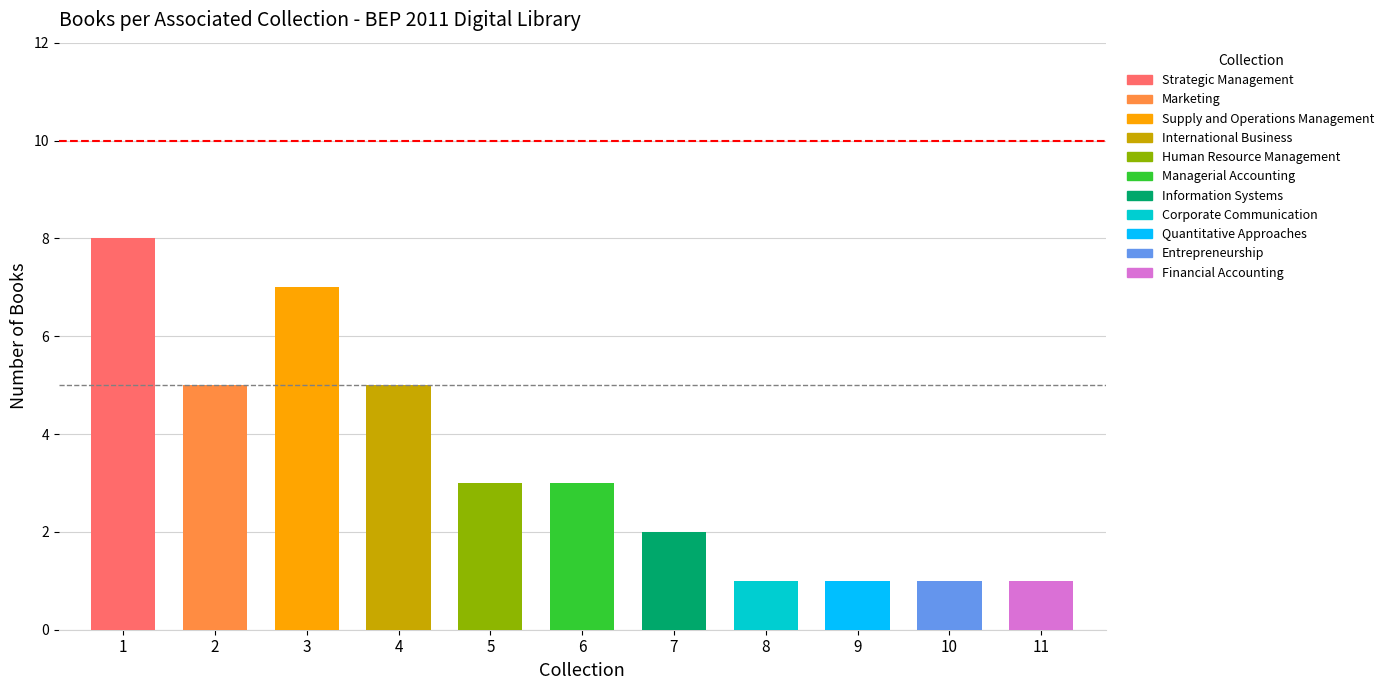

What is the greatest value displayed?

8